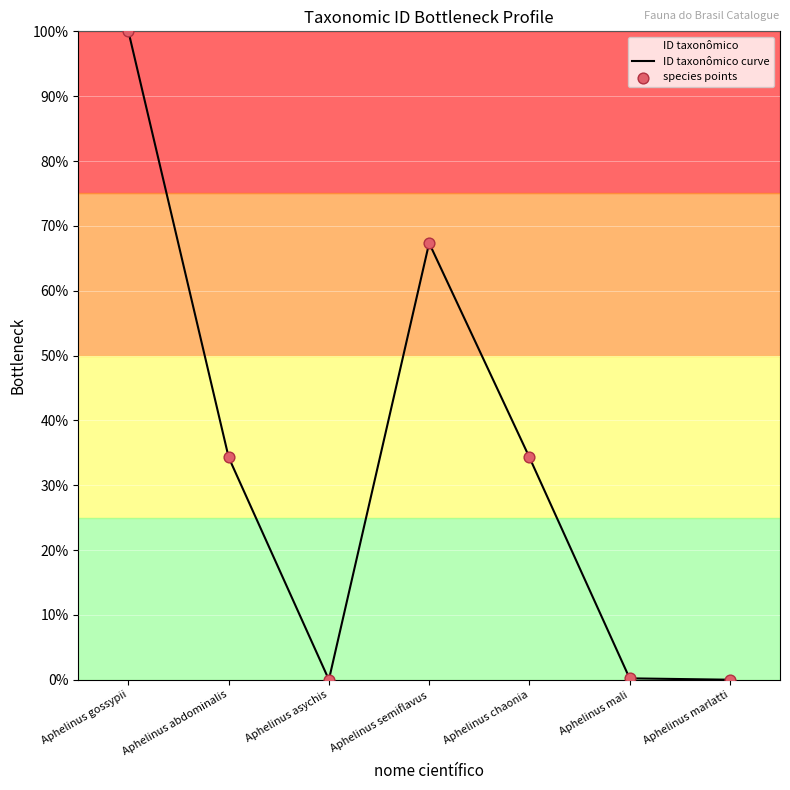

Which series contains the highest Y value?

ID taxonômico curve